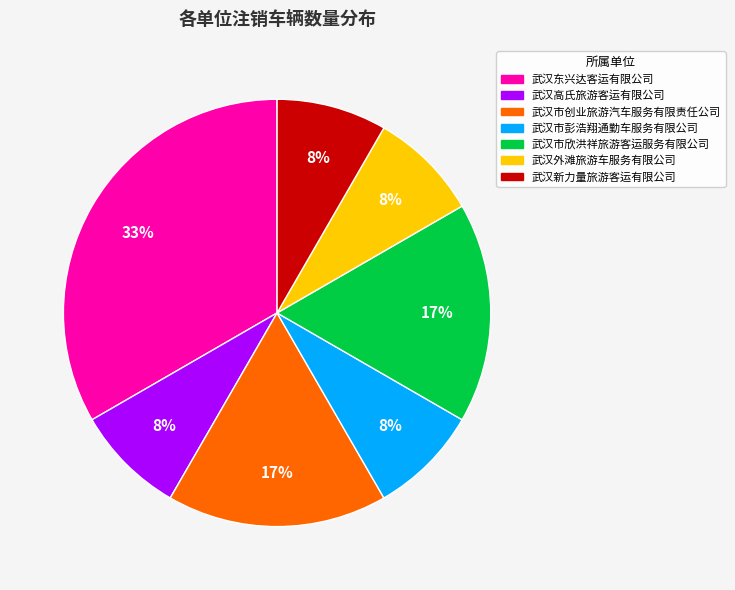

Which slice is the largest?

武汉东兴达客运有限公司